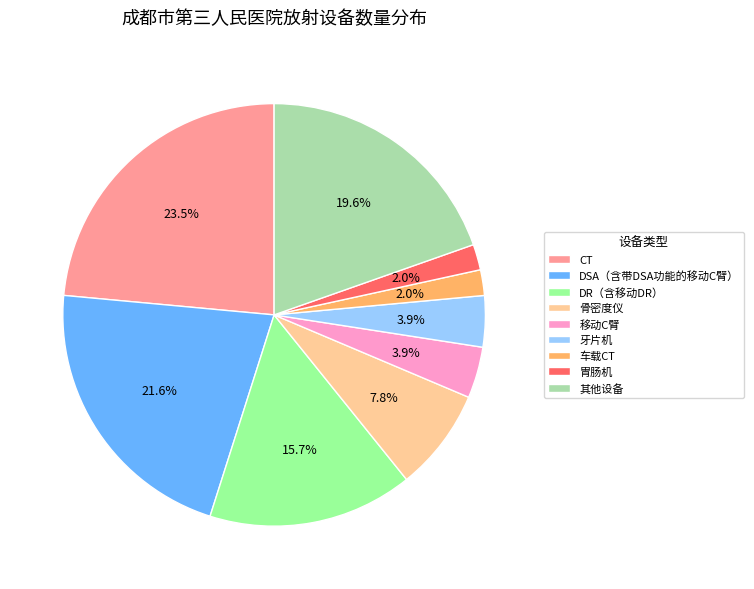

What percentage is NOT represented by DR（含移动DR）?

84.3%